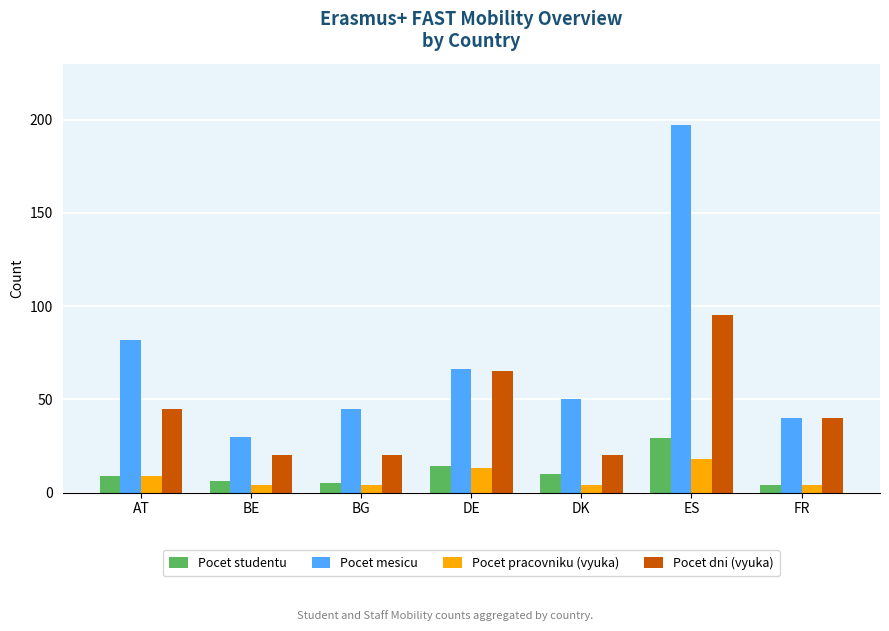

The value of Pocet dni (vyuka) at BG is 11. True or false?

False